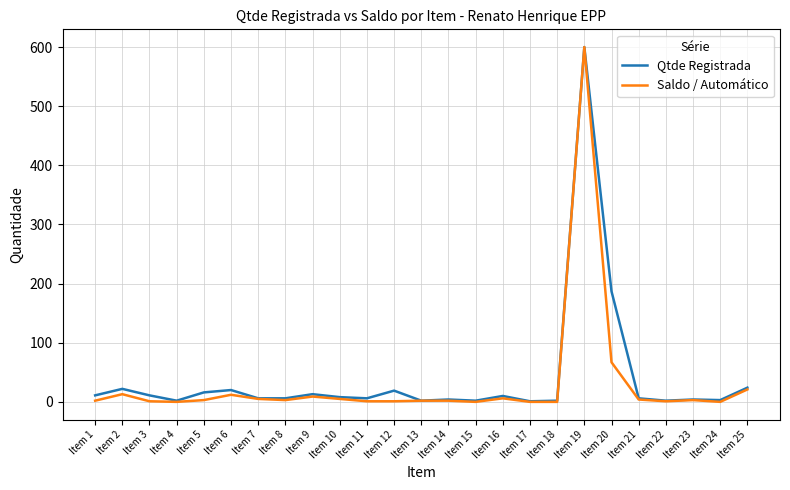

What are all the series names shown in the legend?

Qtde Registrada, Saldo / Automático